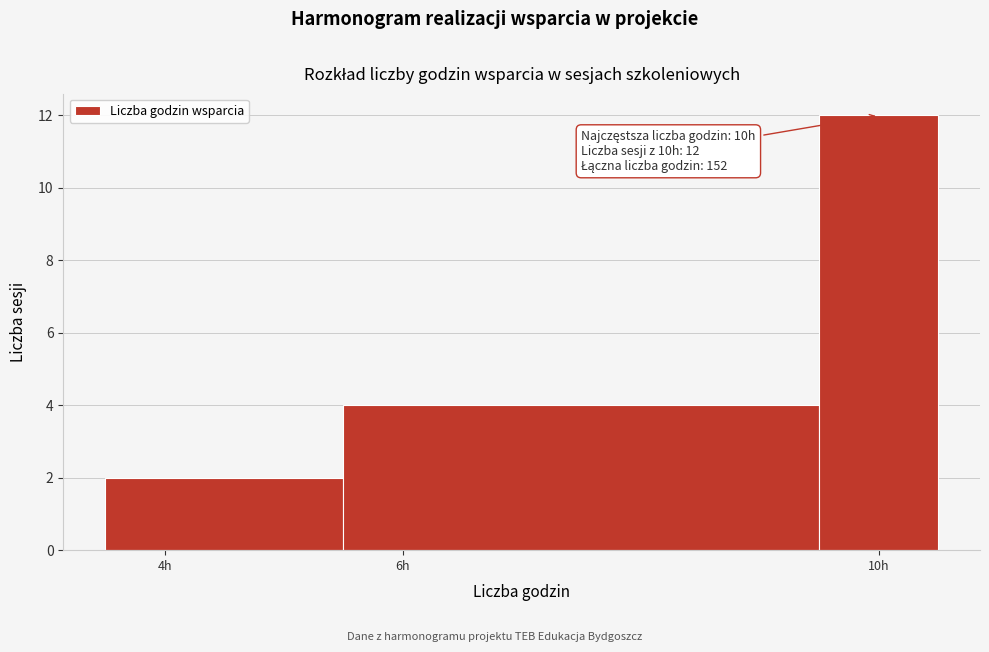

Which range on the x-axis has the tallest bar?

9.5 to 10.5